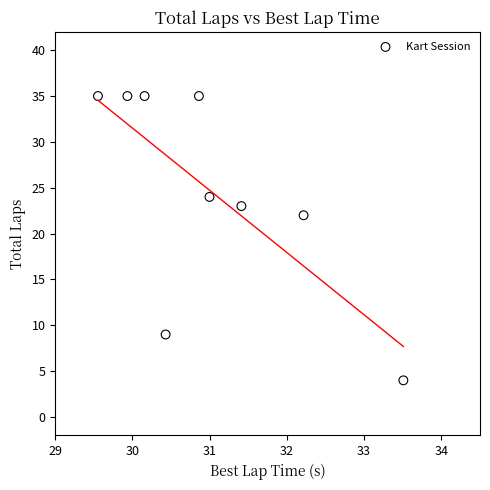

What is the range of Y values (max minus min)?

31